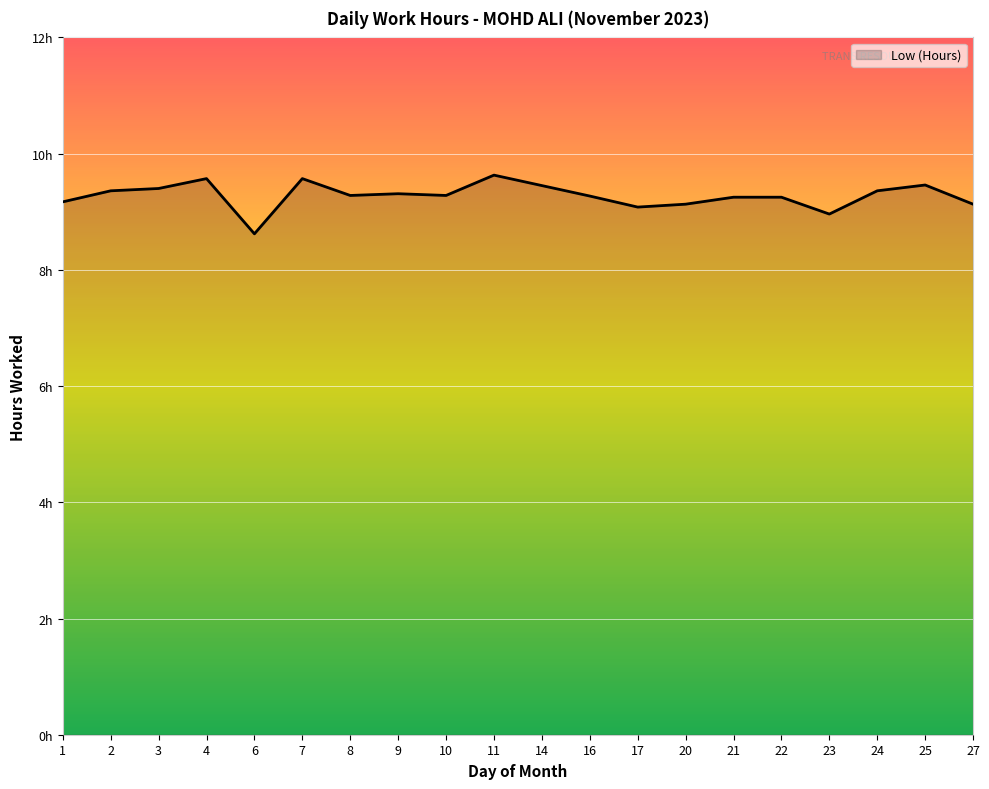

Does the chart display data point markers on the line(s)?

No